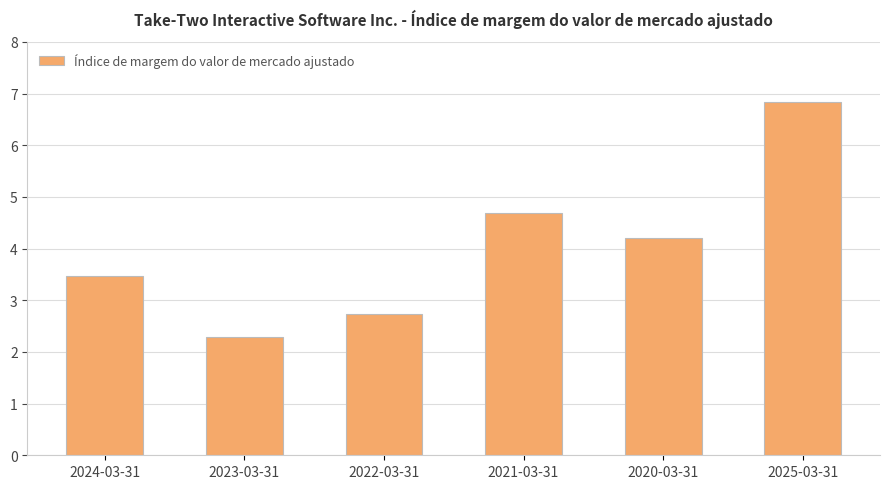

What position from the left is 2024-03-31?

1